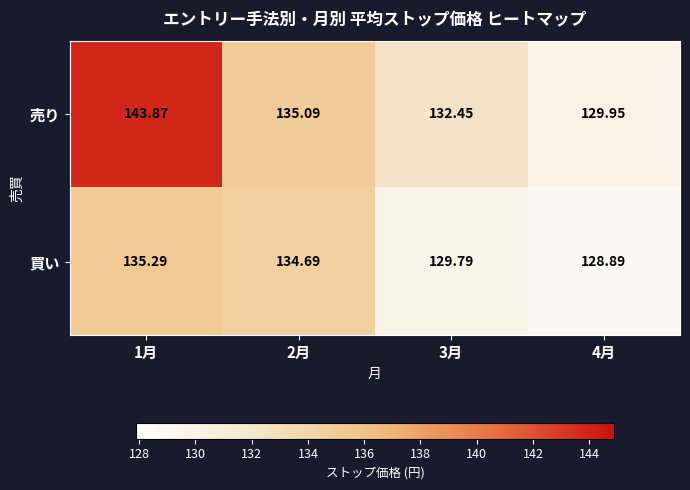

Between 1月 and 4月, which series saw the biggest shift?

売り